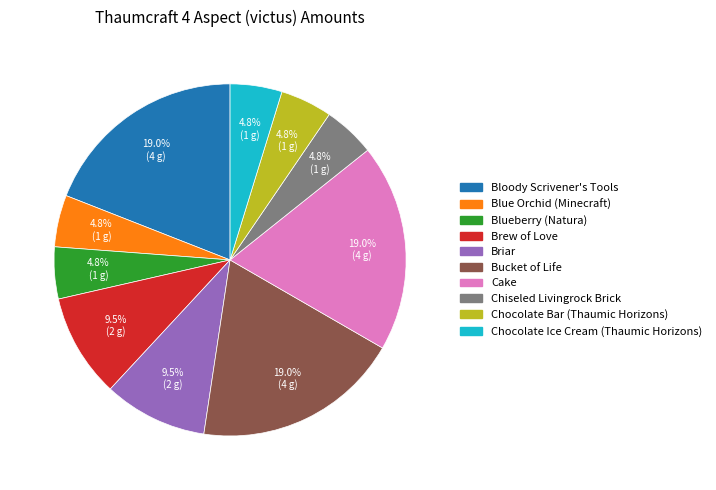

To the nearest percent, what is the combined percentage of Blueberry (Natura) and Blue Orchid (Minecraft)?

10%